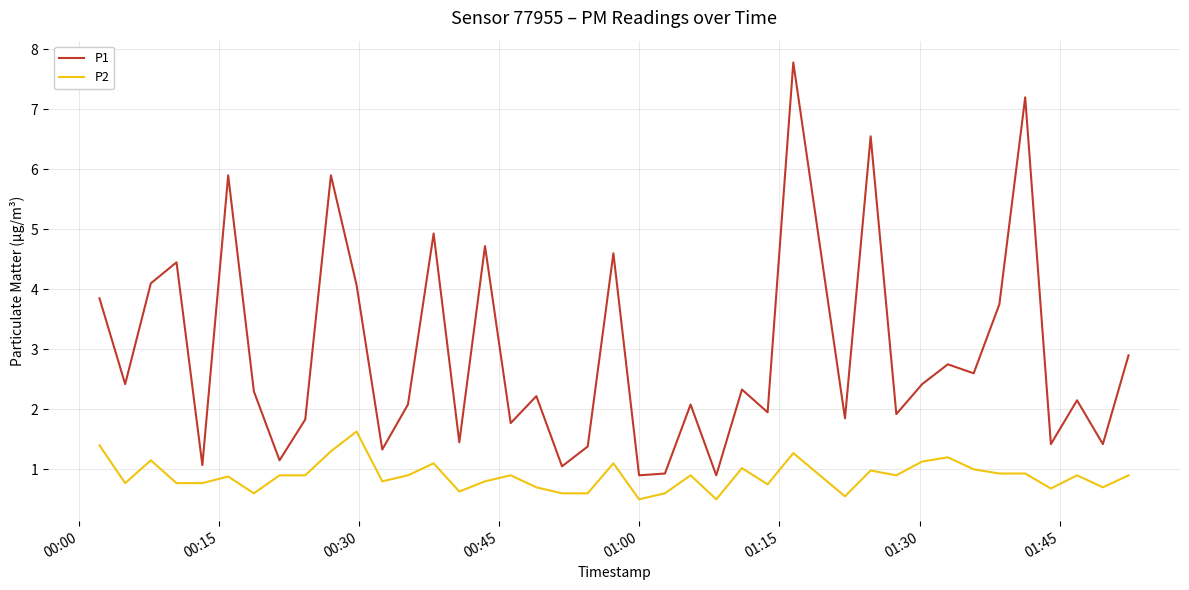

List the series in order of their peak value, lowest first.

P2, P1